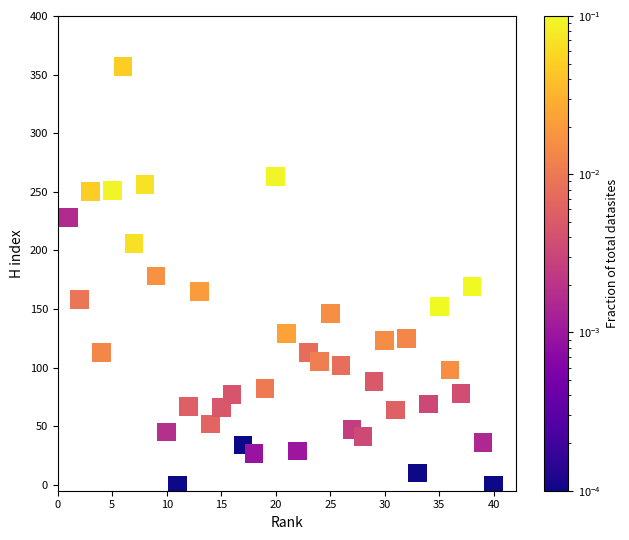

What is the range of Y values (max minus min)?

357